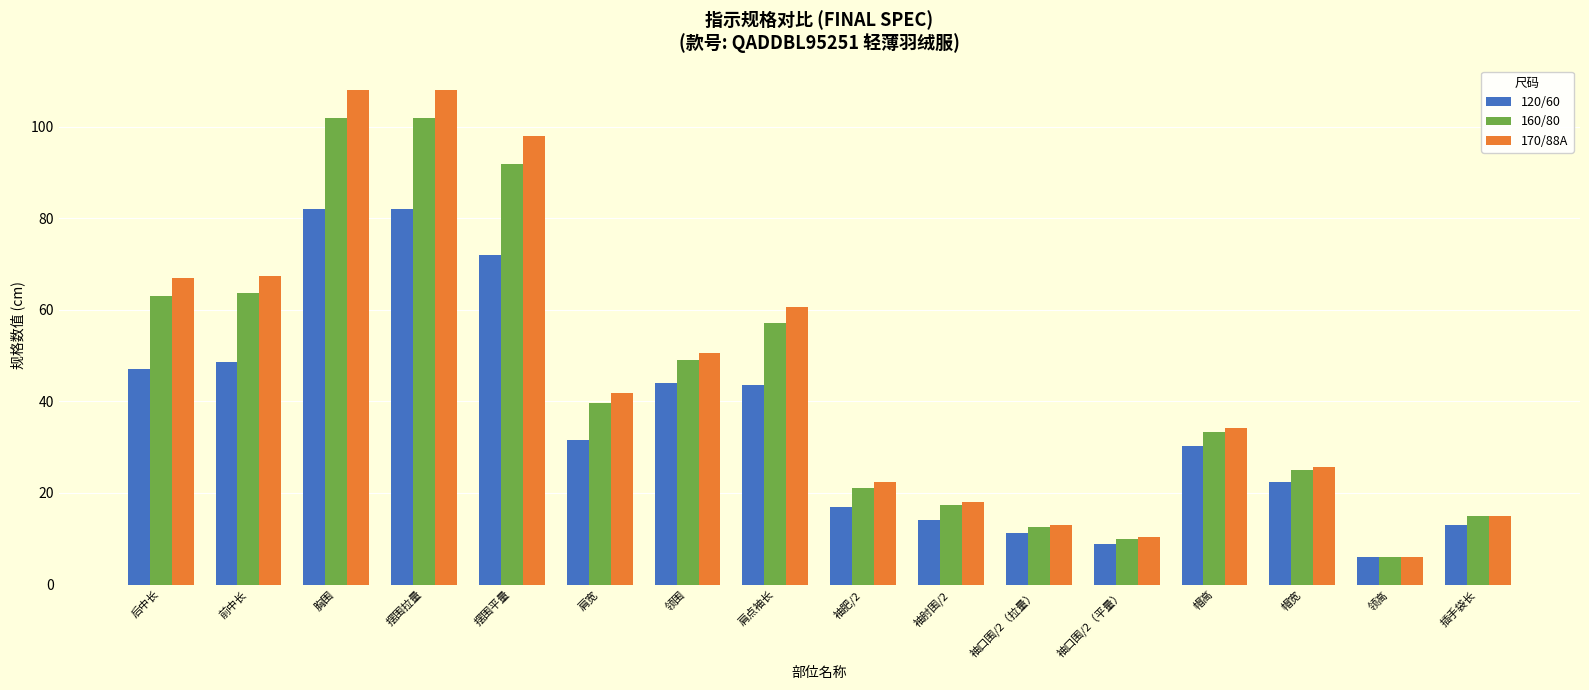

What is the difference between the highest and lowest values at 肩点袖长?

17.0